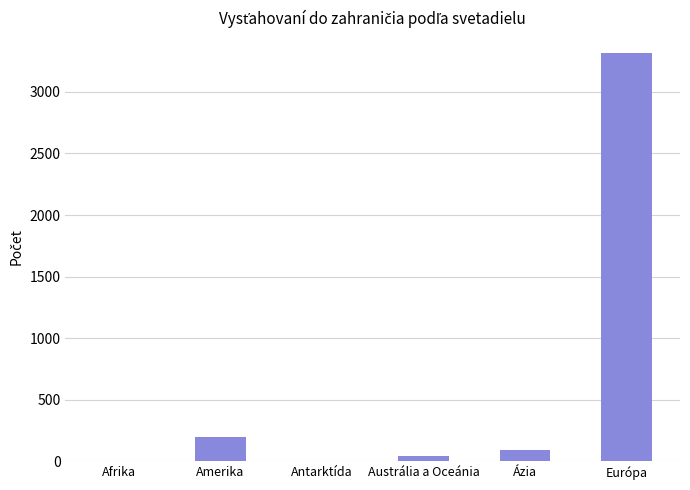

Which category has the highest value across all series?

Európa